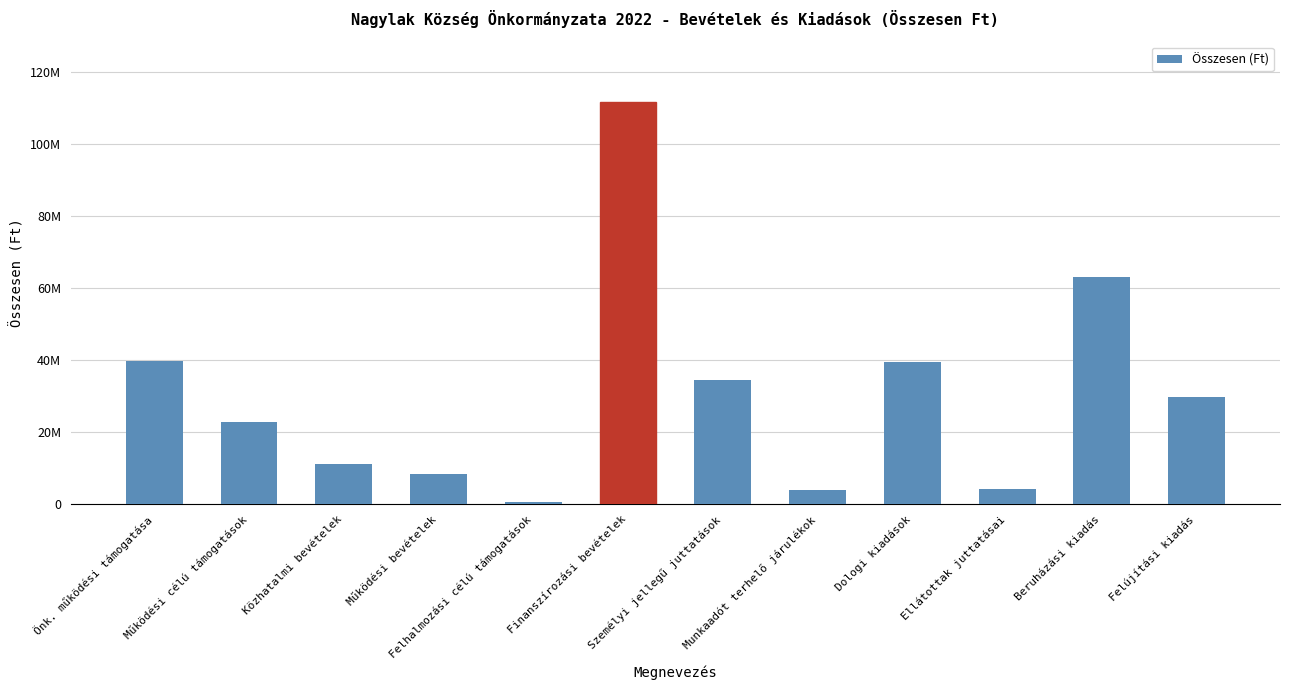

What is the ratio of the value at Finanszírozási bevételek to the value at Felújítási kiadás?

3.8